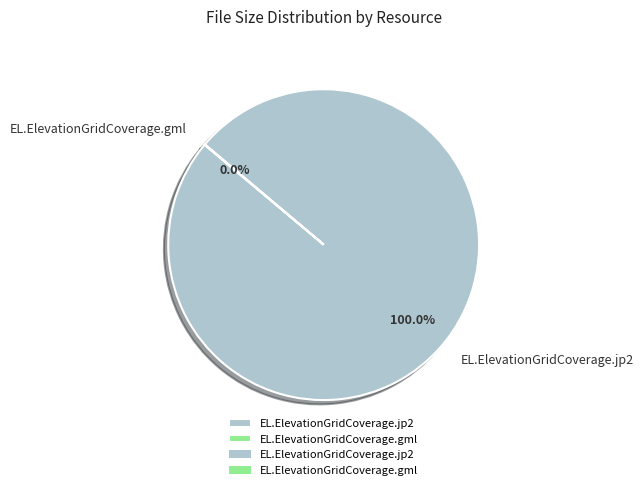

To the nearest percent, what is the average slice percentage?

50%